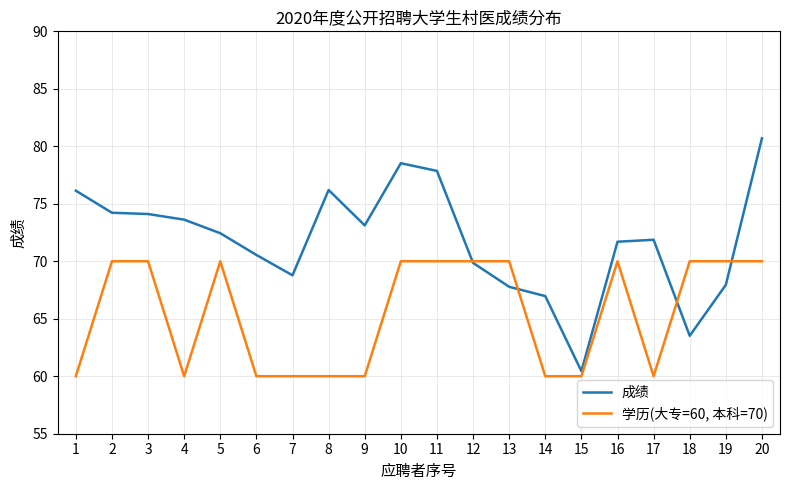

Which label corresponds to the largest value in the chart?

20